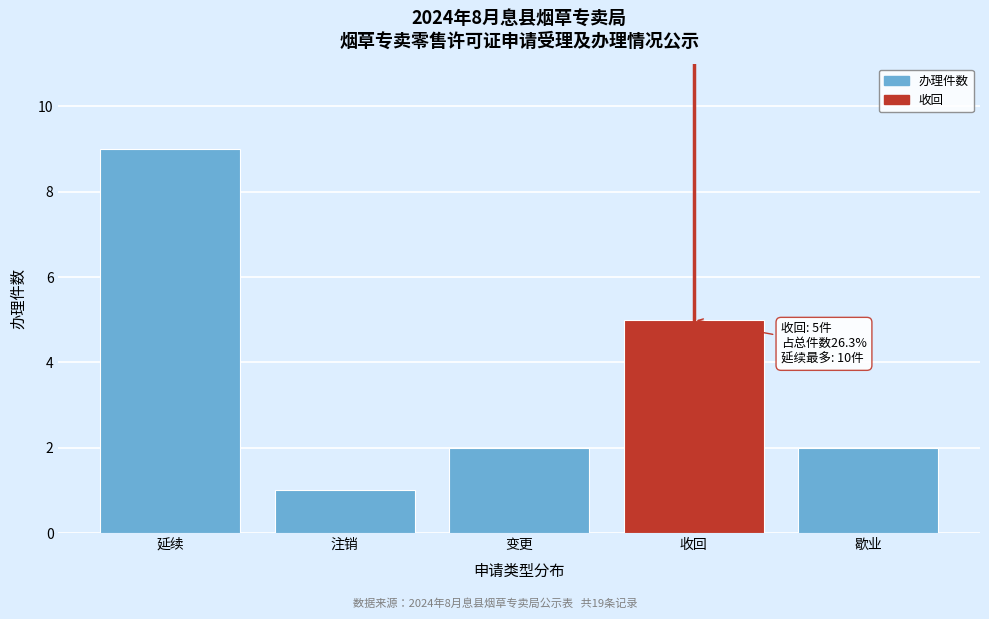

Reading left to right, transcribe all the data shown in this chart.

9	1	2	5	2